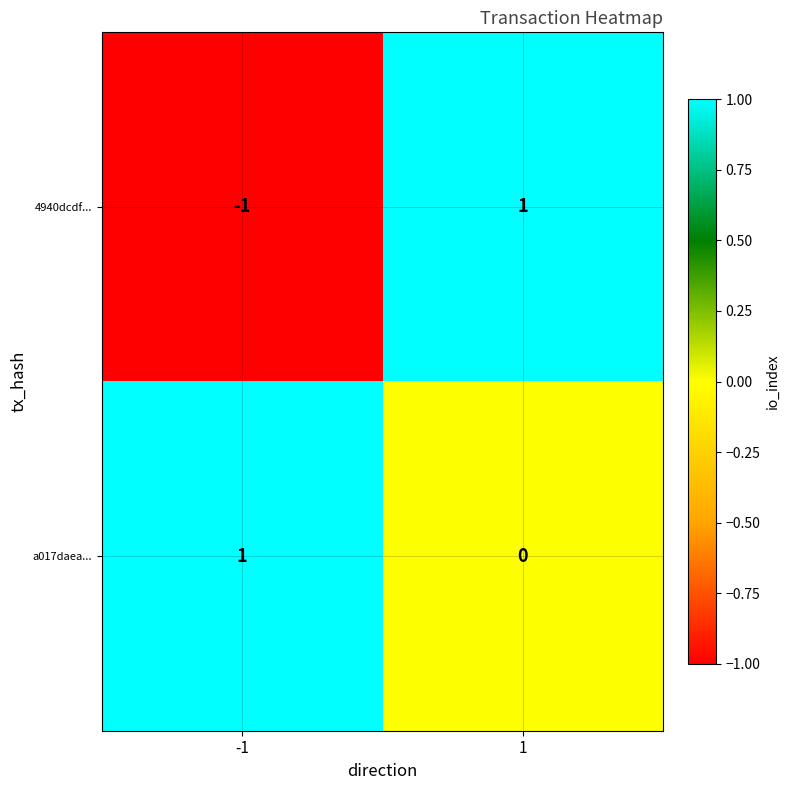

At which category is the sum across all series the highest?

1